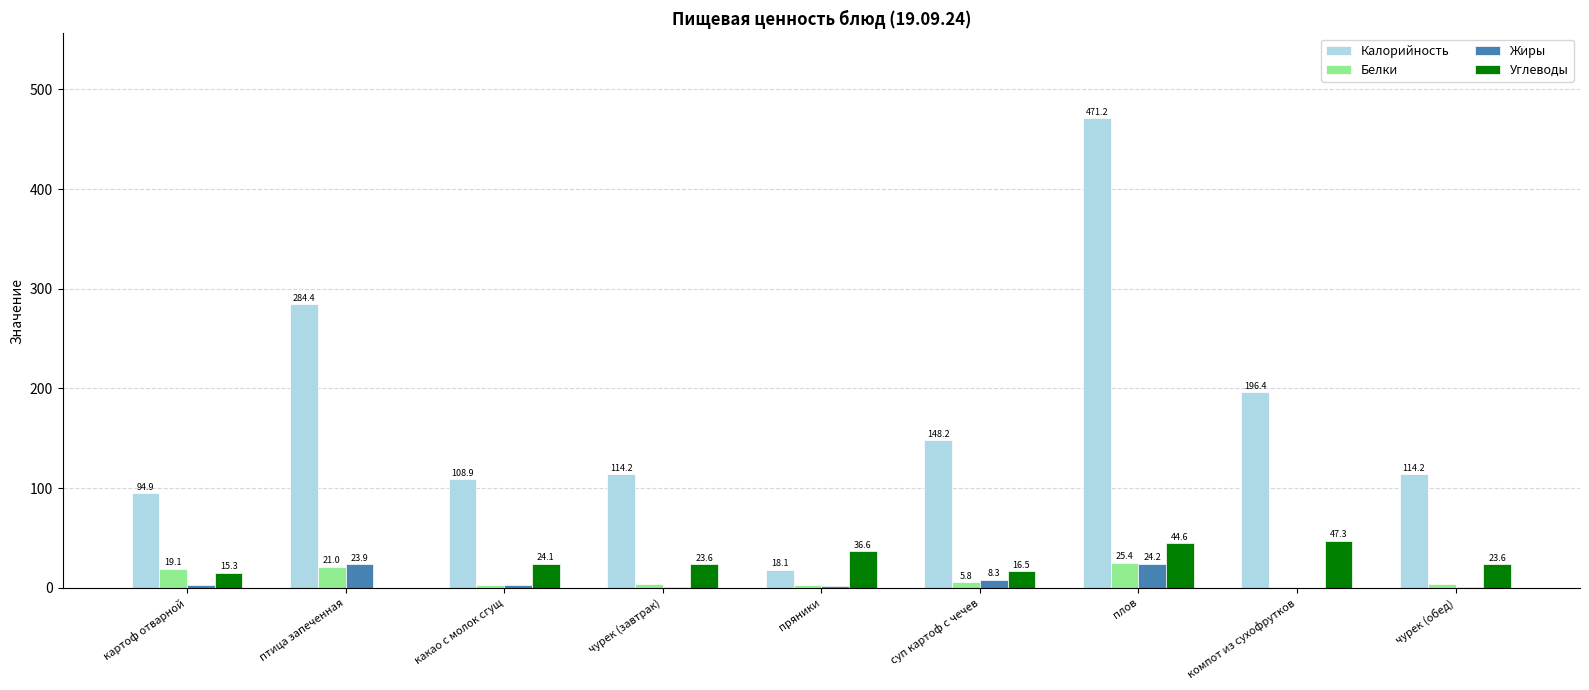

Which series changed the most between картоф отварной and пряники?

Калорийность